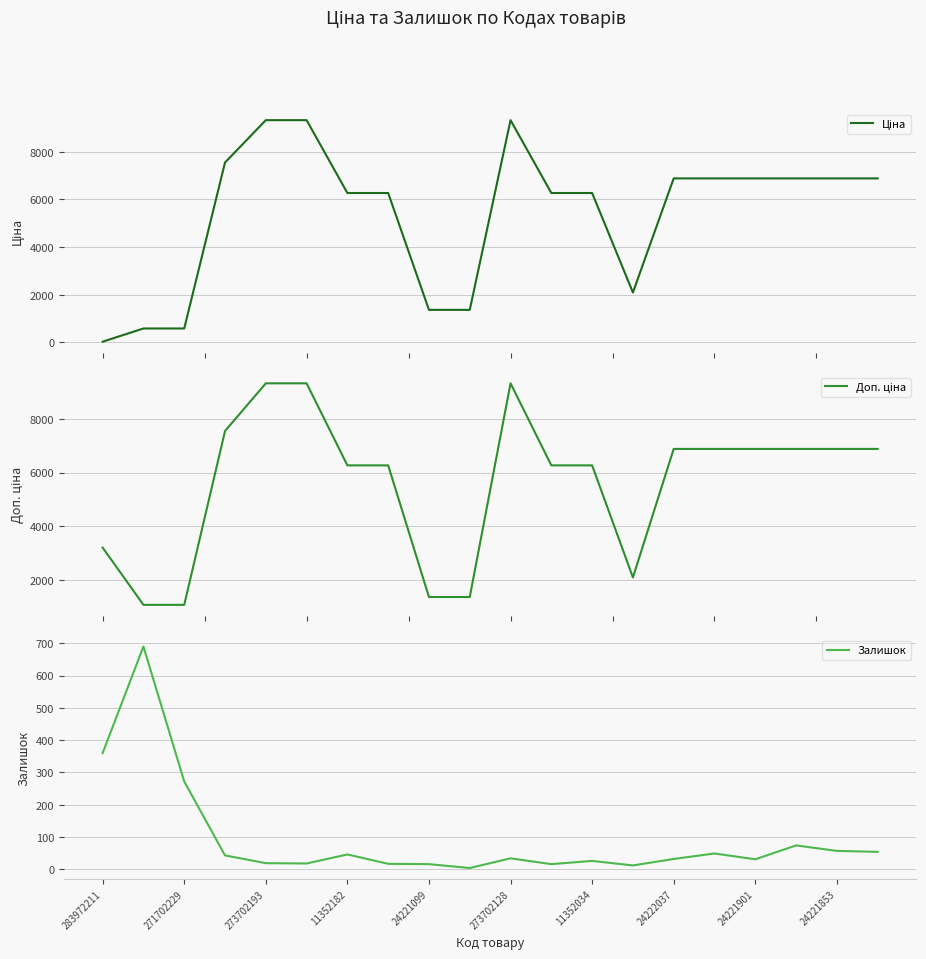

What is the maximum value for Залишок?

690